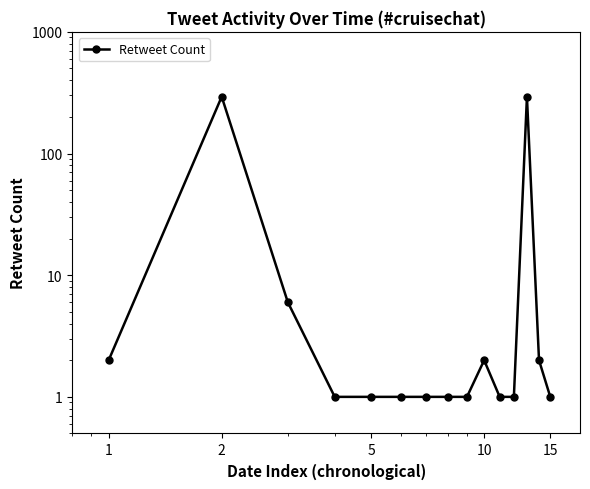

How many points are higher than both their immediate neighbors (excluding endpoints)?

3